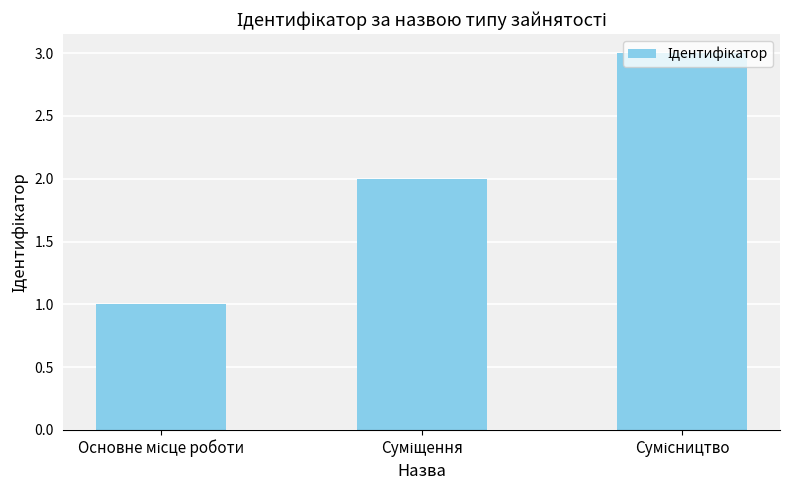

What is the sum of all values?

6